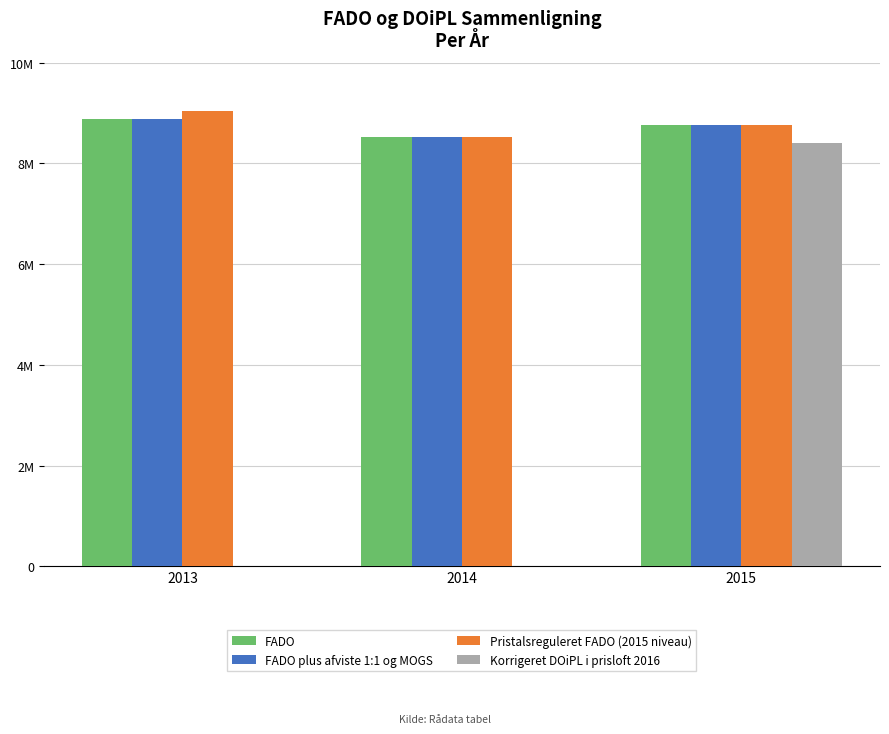

Where is FADO plus afviste 1:1 og MOGS nearest to the value 8703785?

2015